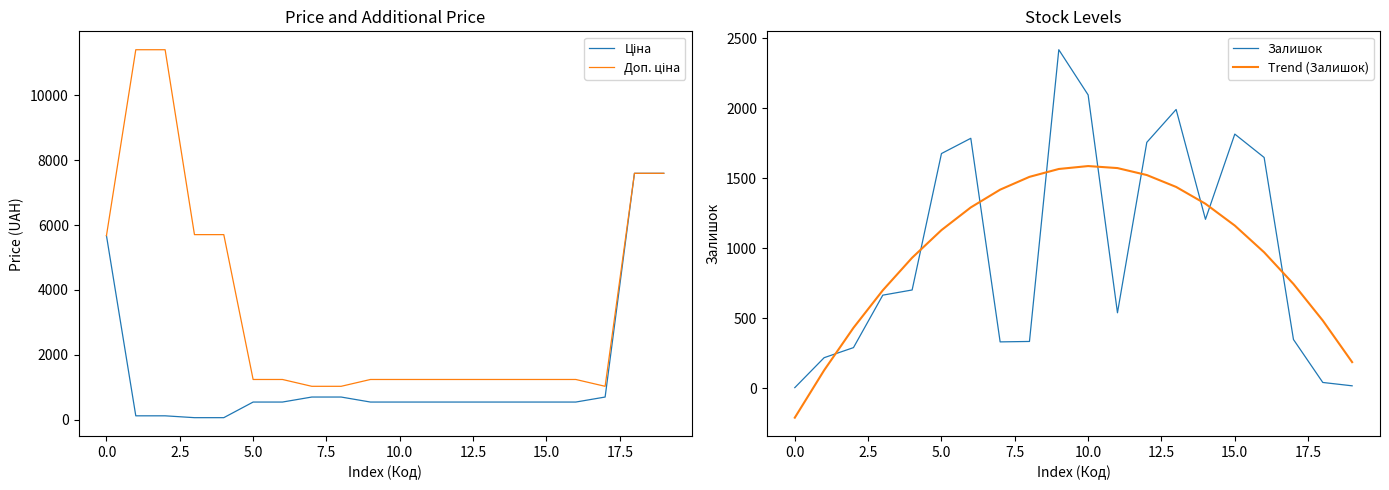

After their last crossing, which series has the higher values: Trend (Залишок) or Залишок?

Trend (Залишок)